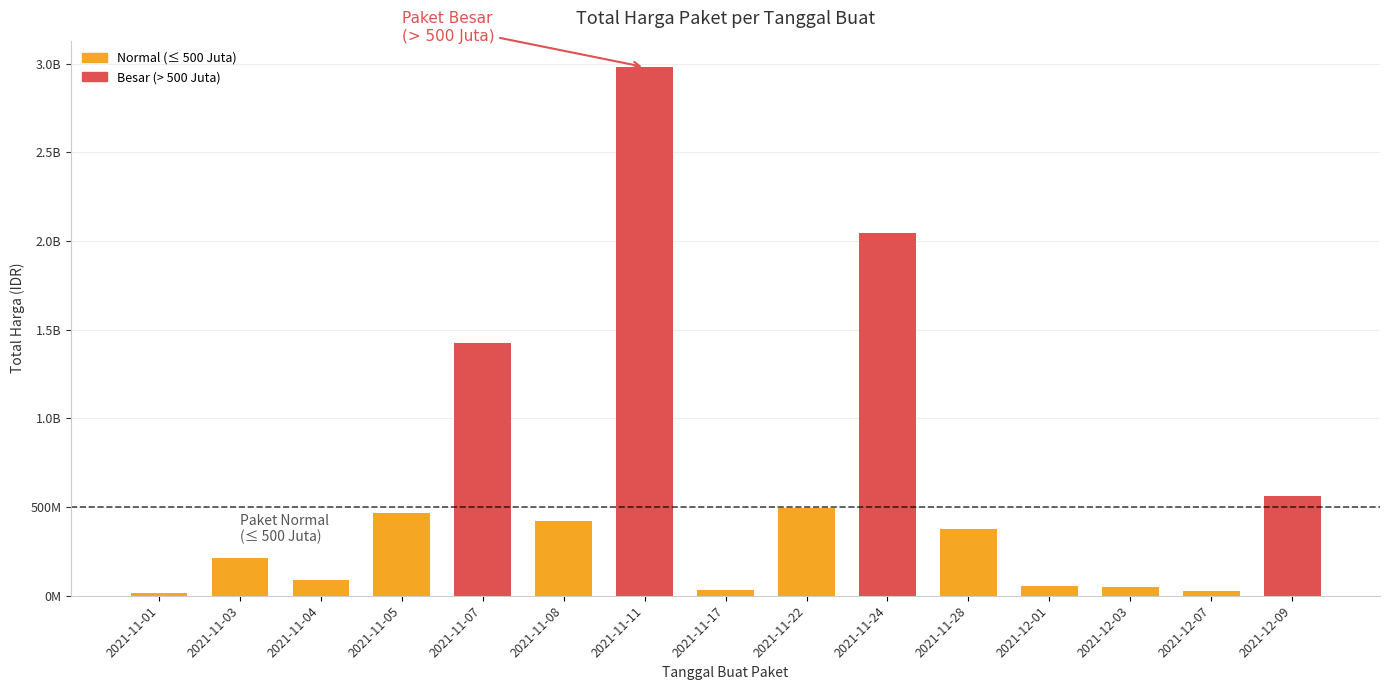

At which label is the value closest to 1496310370?

2021-11-07